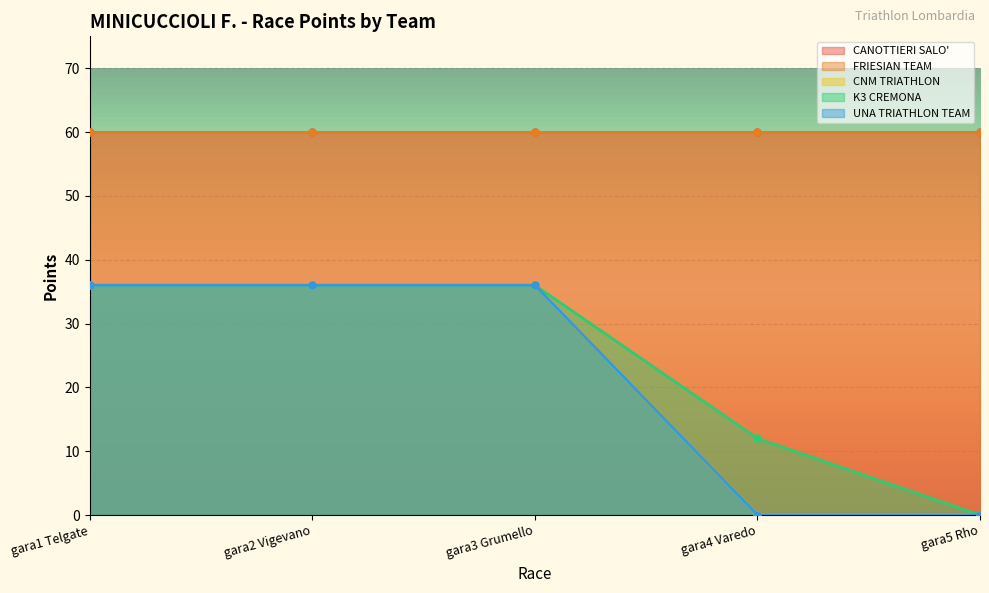

The CNM TRIATHLON series shows 15 at gara3 Grumello. True or false?

False